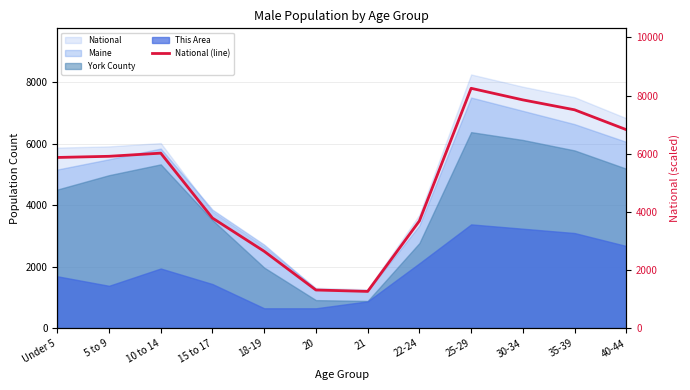

How many lines are shown in the chart?

1